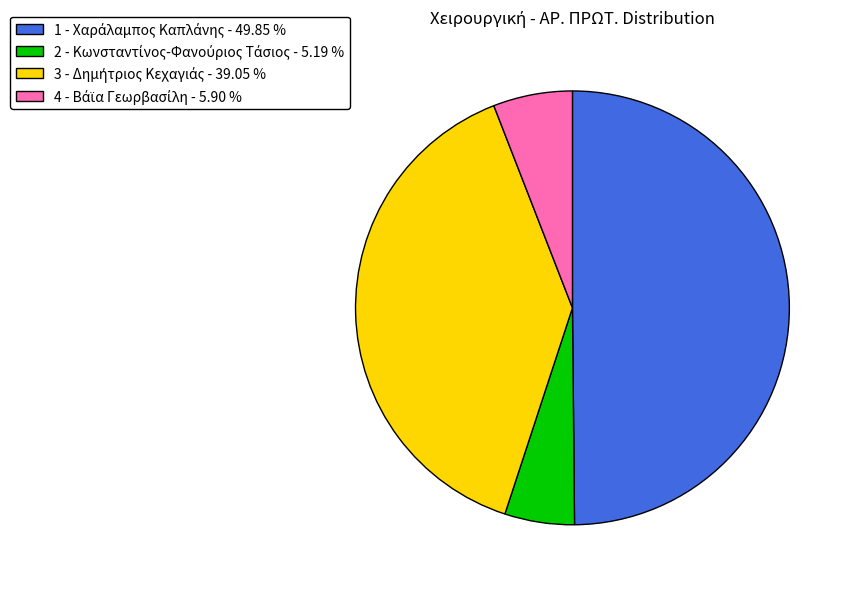

To the nearest percent, what is the difference between the 2 - Κωνσταντίνος-Φανούριος Τάσιος and 1 - Χαράλαμπος Καπλάνης slice percentages?

45%